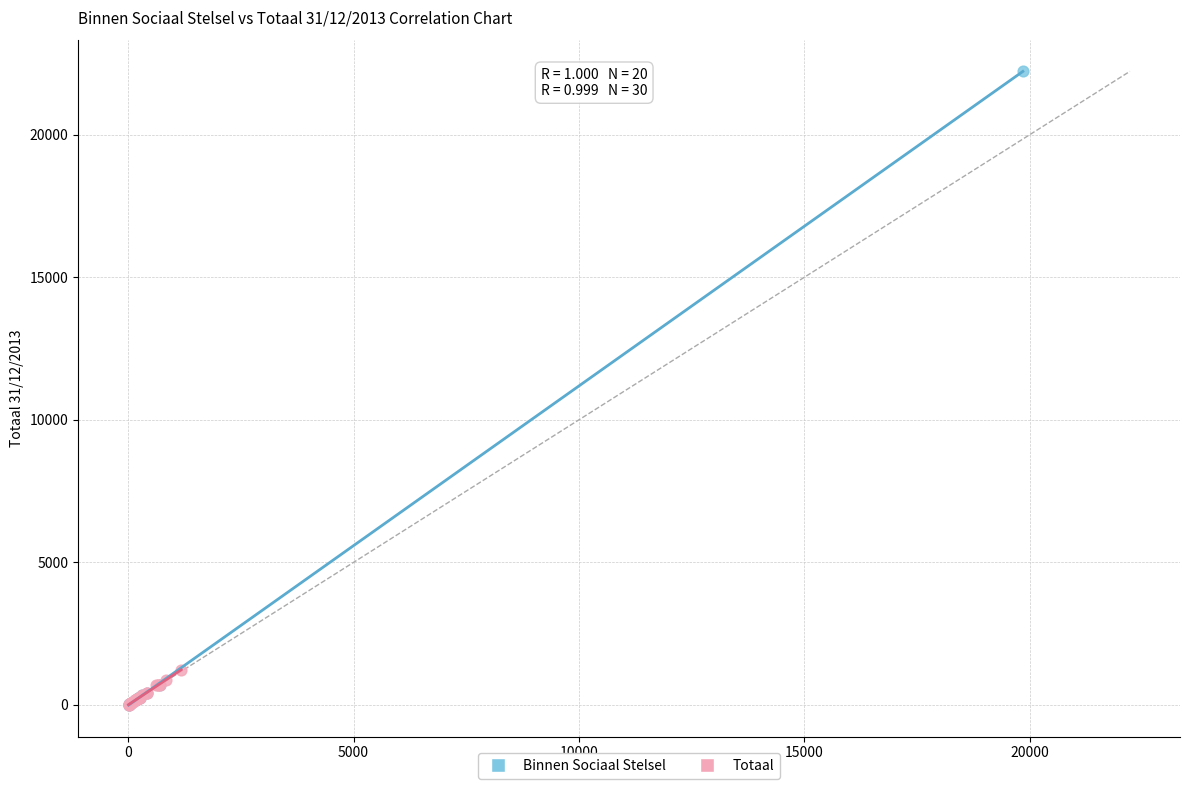

Which series has the widest spread of Y values?

Binnen Sociaal Stelsel